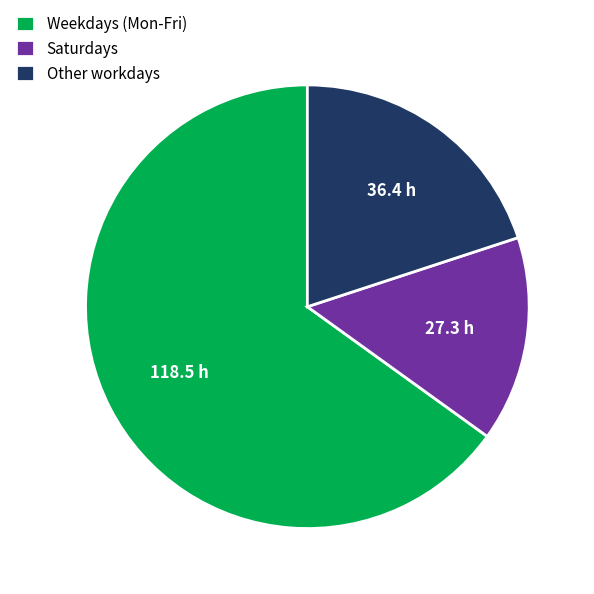

Which category has the smallest portion of the pie?

Saturdays